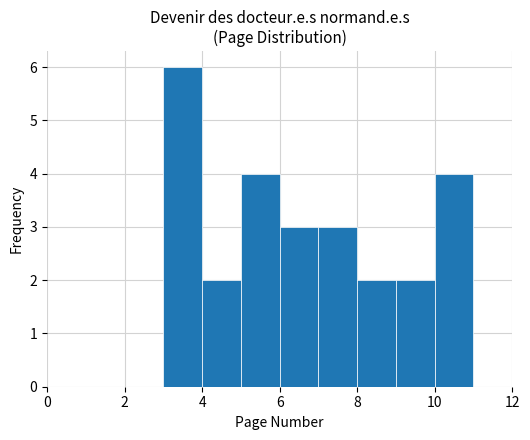

What is the height of the bar covering 6 to 7 on the x-axis? The values are not printed on the chart, so give them approximately, as read against the axis.

3